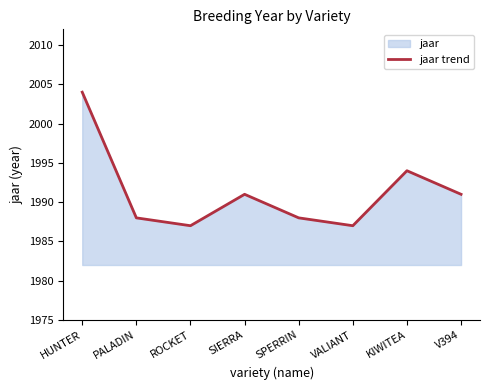

How many points are higher than both their immediate neighbors (excluding endpoints)?

2